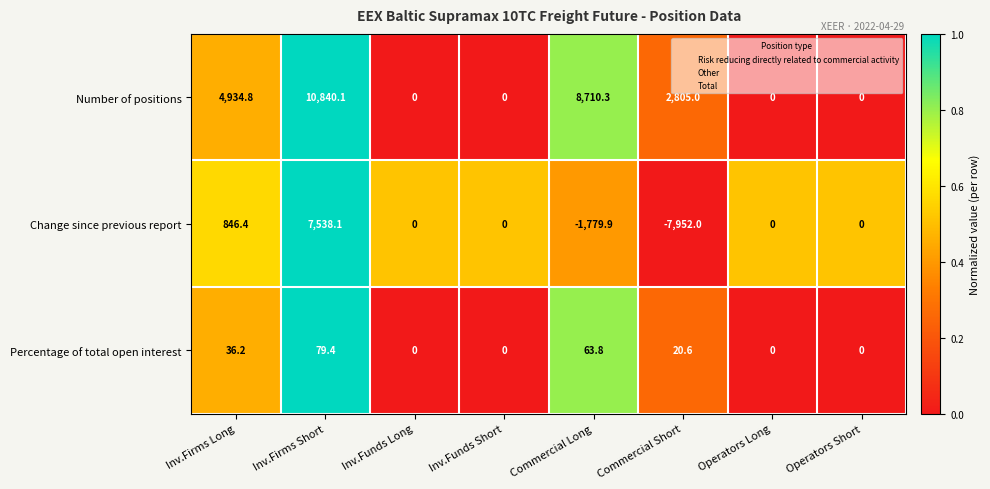

At which category is the sum across all series the highest?

Inv.Firms Short